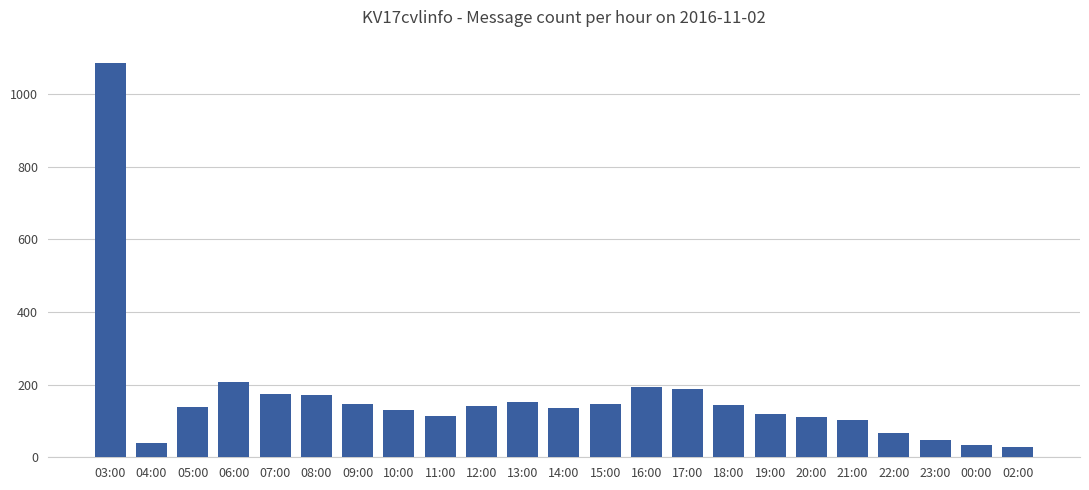

What is the sum of the values at 17:00 and 03:00?

1274